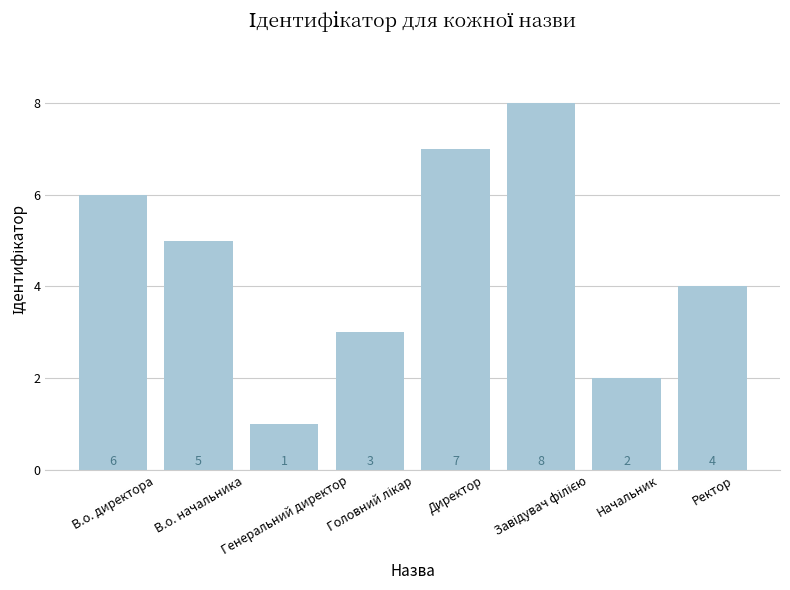

What is the change in value from Генеральний директор to Начальник?

+1